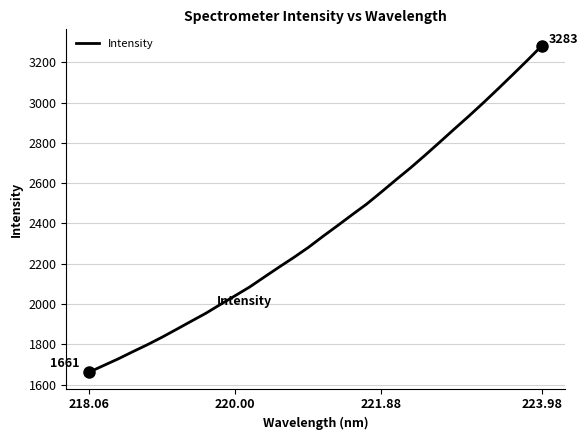

What is the greatest value displayed?

3283.2